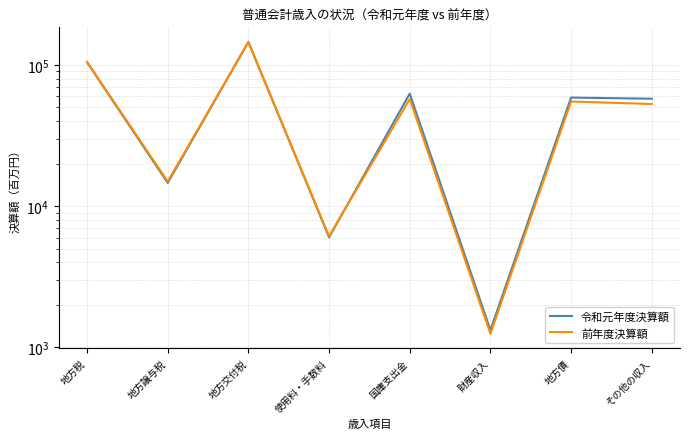

True or false: 前年度決算額 has a value of 14980 at 地方譲与税.

True